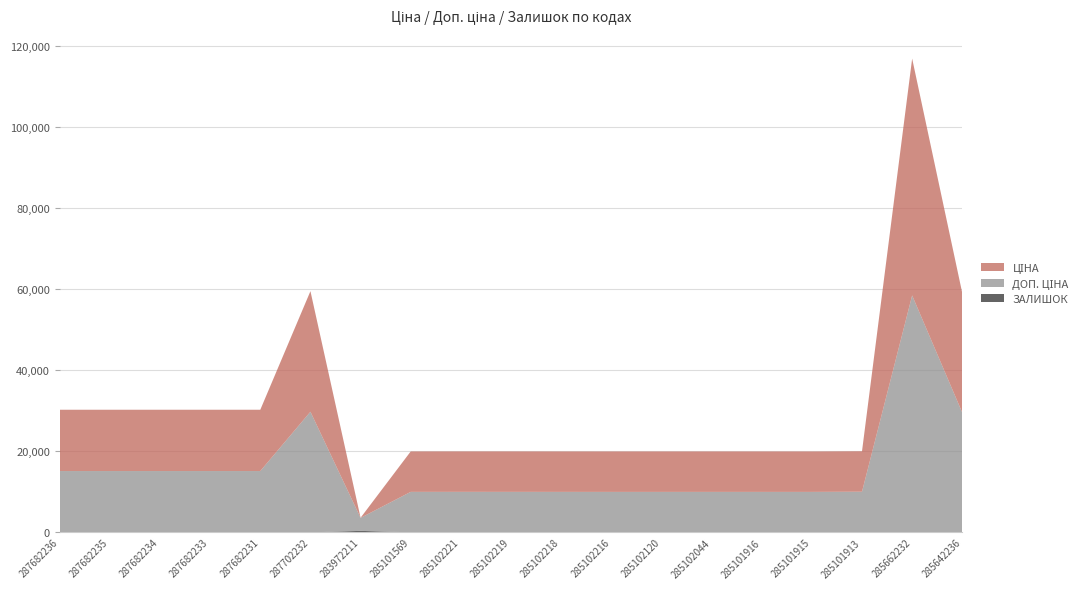

Reading left to right, transcribe all the data shown in this chart.

Ціна: 15120.0	15120.0	15120.0	15120.0	15120.0	29747.2	32.0	9975.0	9975.0	9975.0	9975.0	9975.0	9975.0	9975.0	9975.0	9975.0	9975.0	58426.5	29491.5
Доп. ціна: 15120.0	15120.0	15120.0	15120.0	15120.0	29747.2	3205.0	9975.0	9975.0	9975.0	9975.0	9975.0	9975.0	9975.0	9975.0	9975.0	9975.0	58426.5	29491.5
Залишок: 0.0	0.0	0.0	0.0	0.0	0.0	360.0	7.0	11.0	9.0	3.0	0.0	0.0	1.0	0.0	0.0	47.0	14.0	14.0